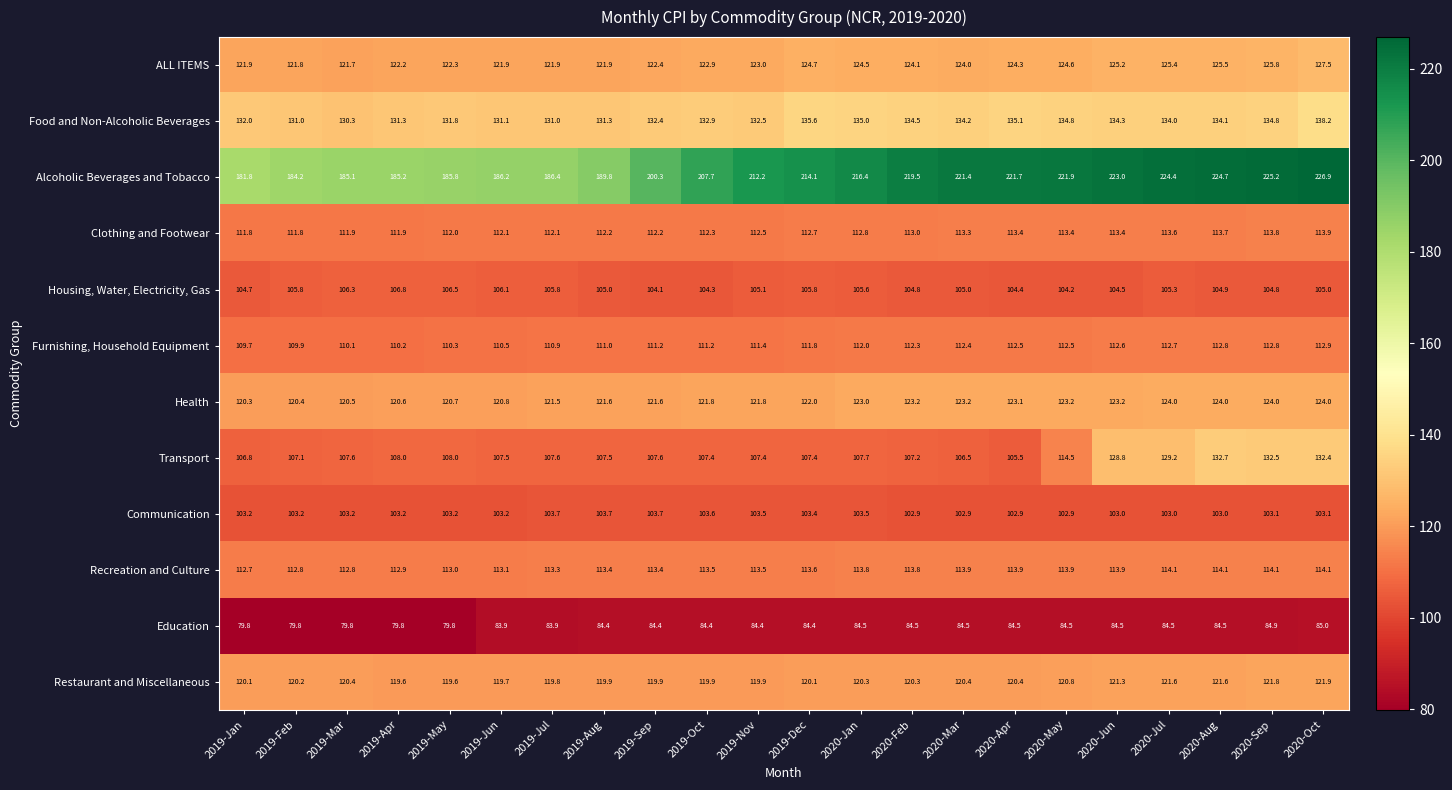

True or false: Health has a value of 187.4 at 2020-Jun.

False